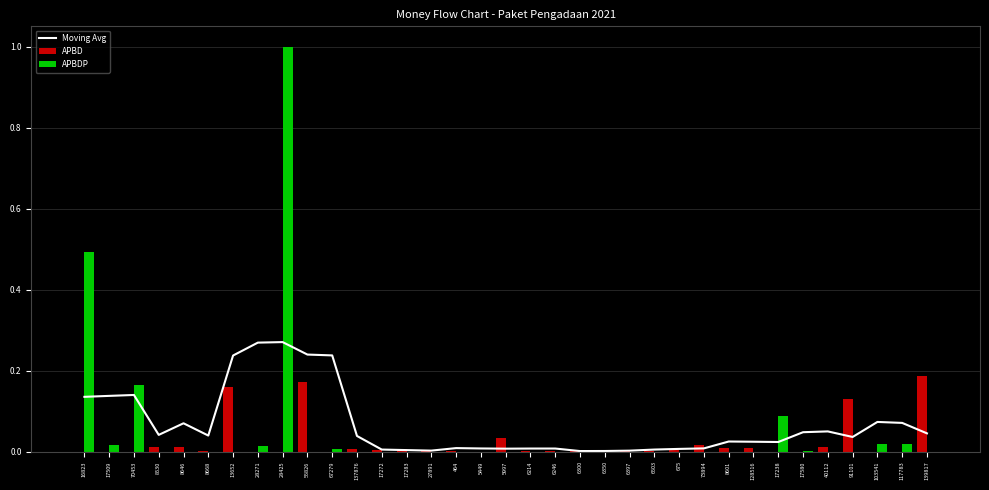

What is the highest value of the APBD series?

0.2